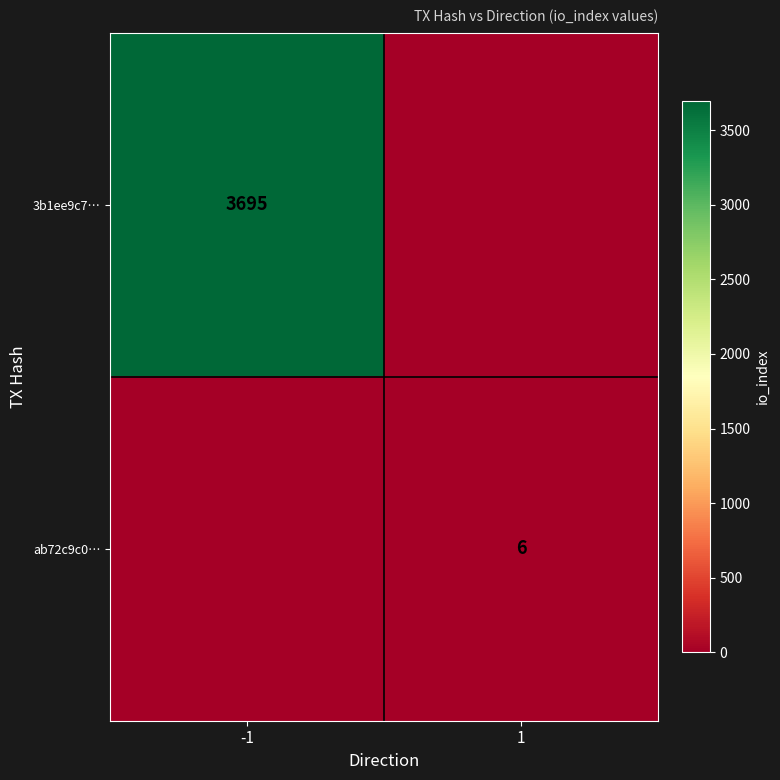

Is it true that ab72c9c0… equals 9 at 1?

False